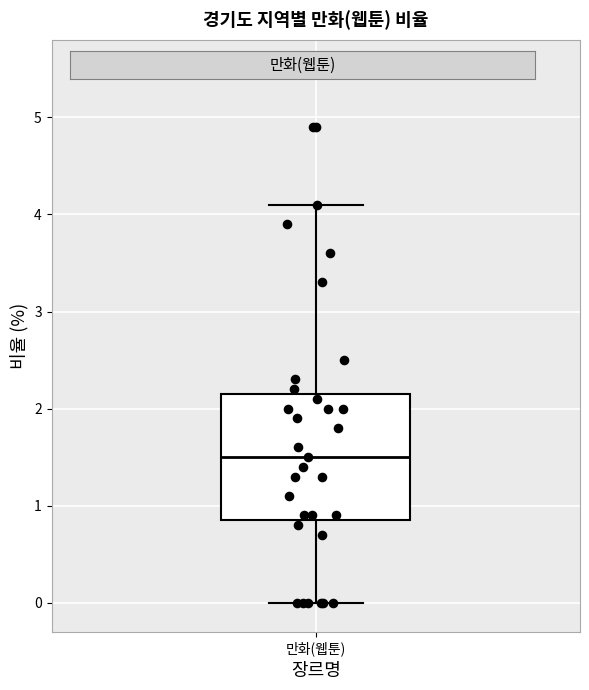

Where does the median line of the box for 만화(웹툰) sit on the y-axis? The values are not printed on the chart, so give them approximately, as read against the axis.

1.5